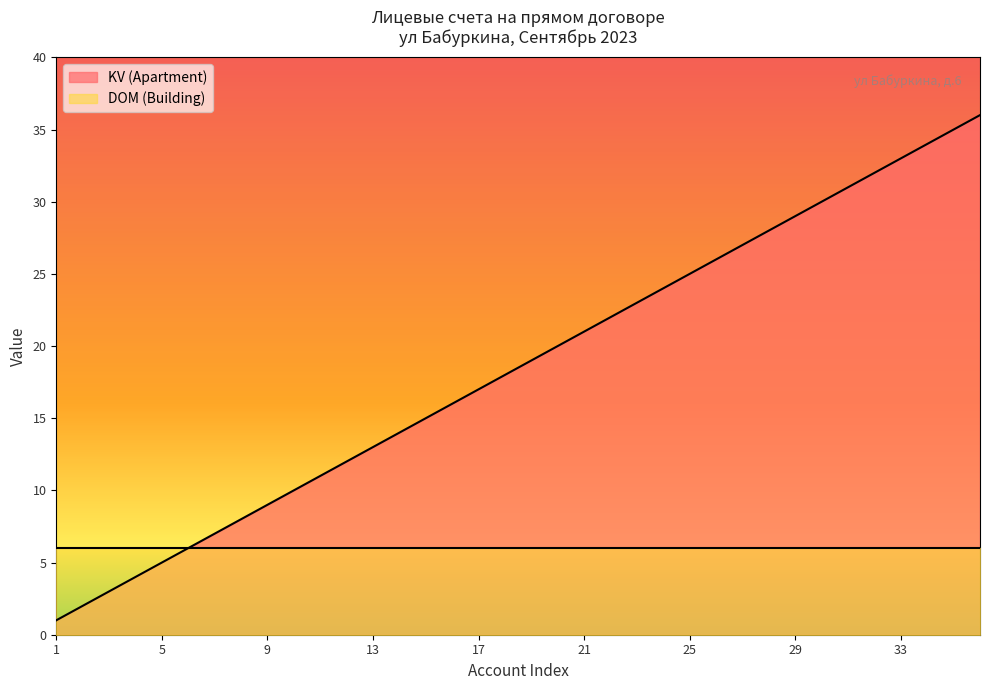

What is the minimum value shown in the chart?

1